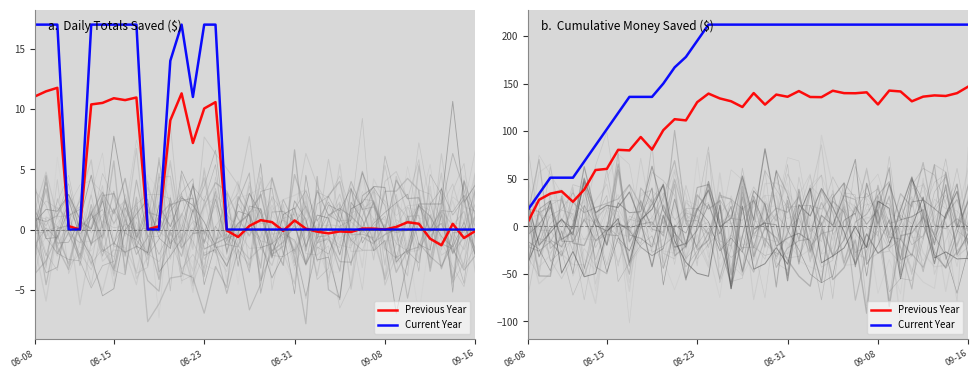

List the series in order of their peak value, lowest first.

Previous Year, Current Year